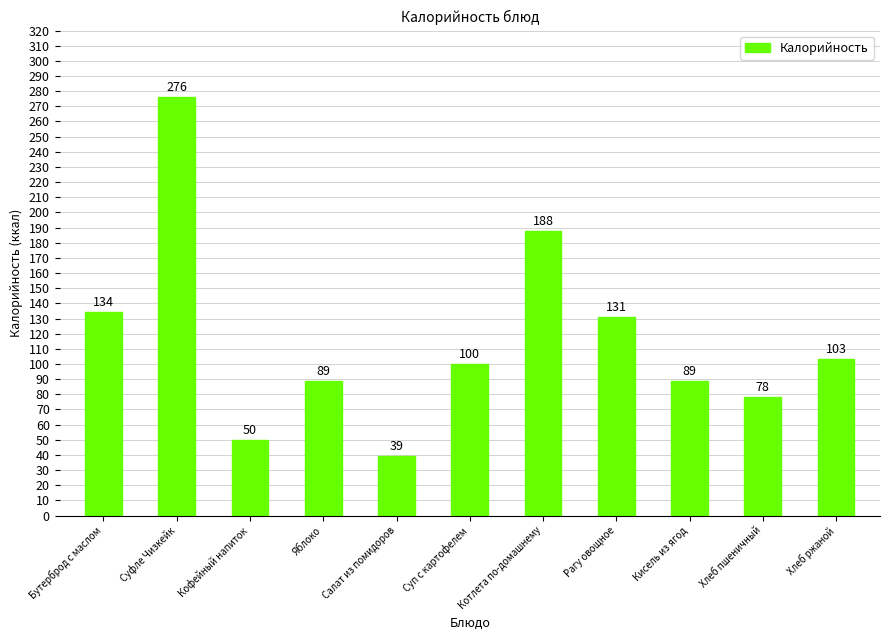

What is the difference between the second highest and second lowest values?

138